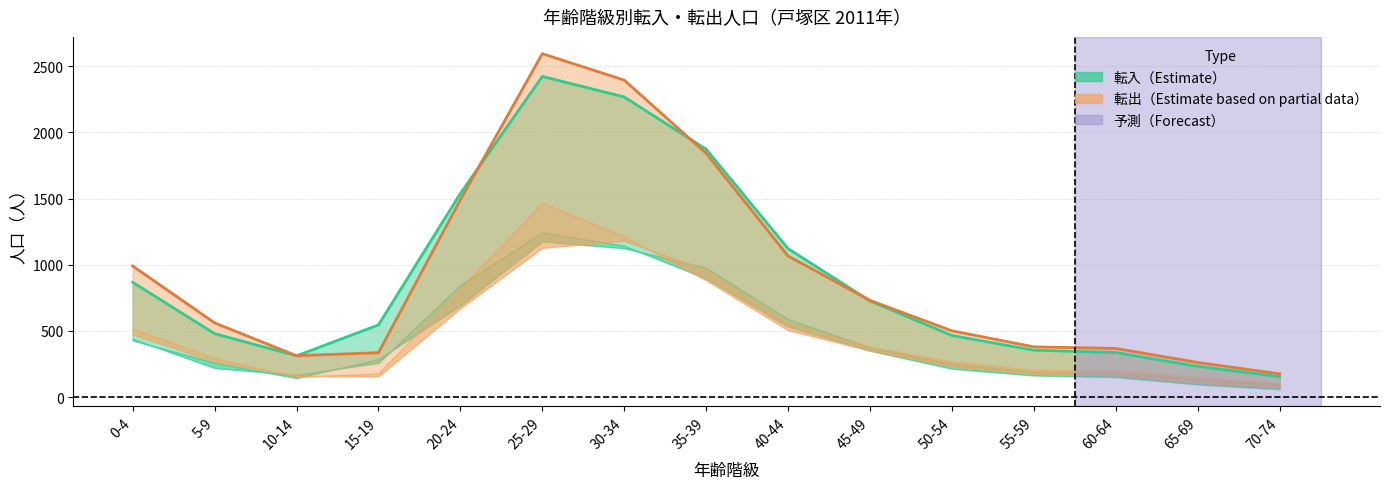

Is the value of 転入_男 at 5-9 greater than the value of 転出_男 at 0-4?

No